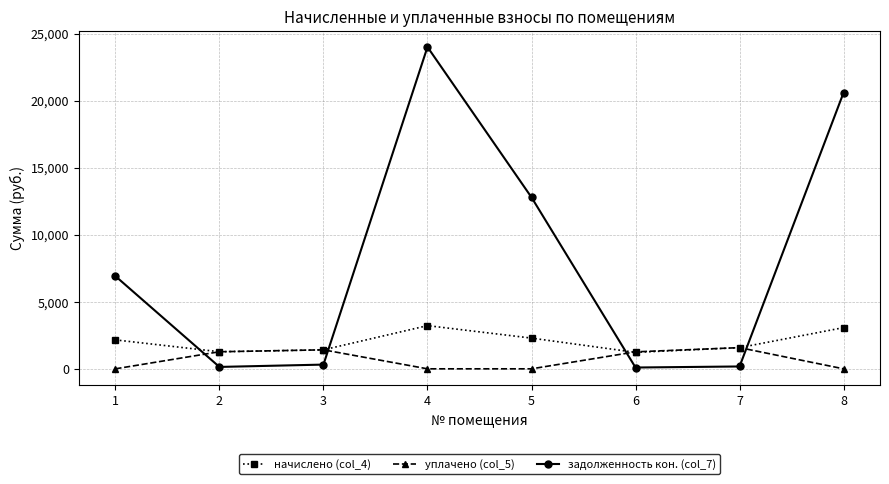

List the series in order of their overall mean, lowest first.

уплачено (col_5), начислено (col_4), задолженность кон. (col_7)